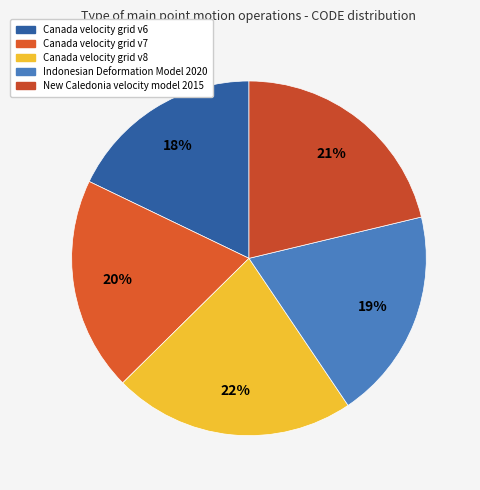

To the nearest percent, what is the difference between the largest and smallest slice percentages?

4%